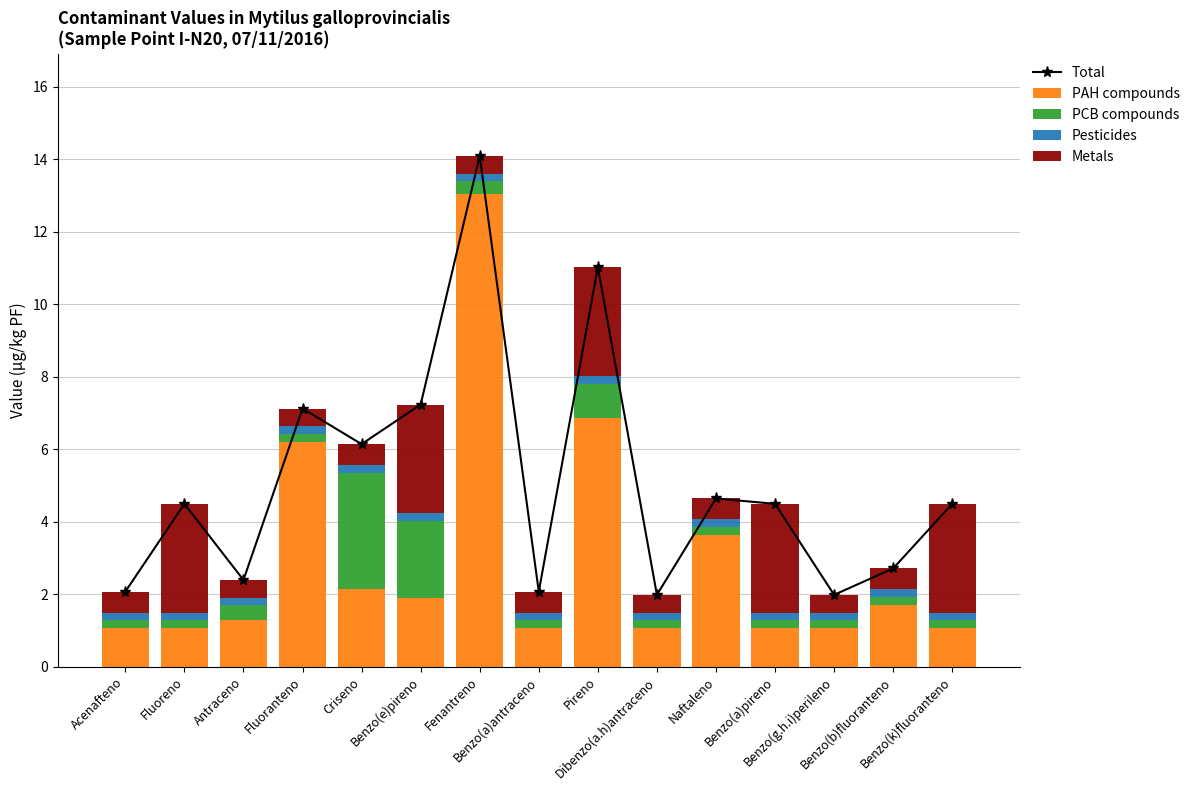

At how many categories does at least one series exceed 7?

4